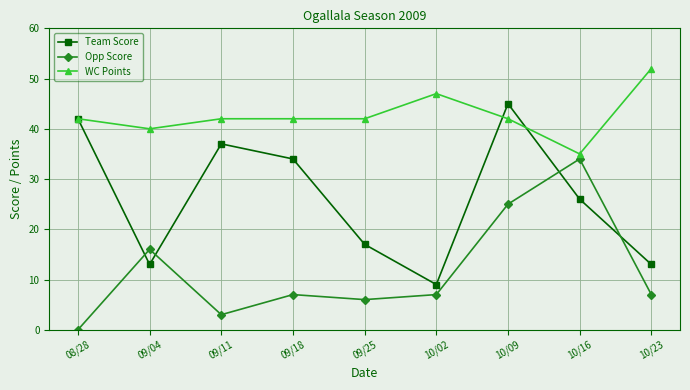

At which category is the sum across all series the highest?

10/09